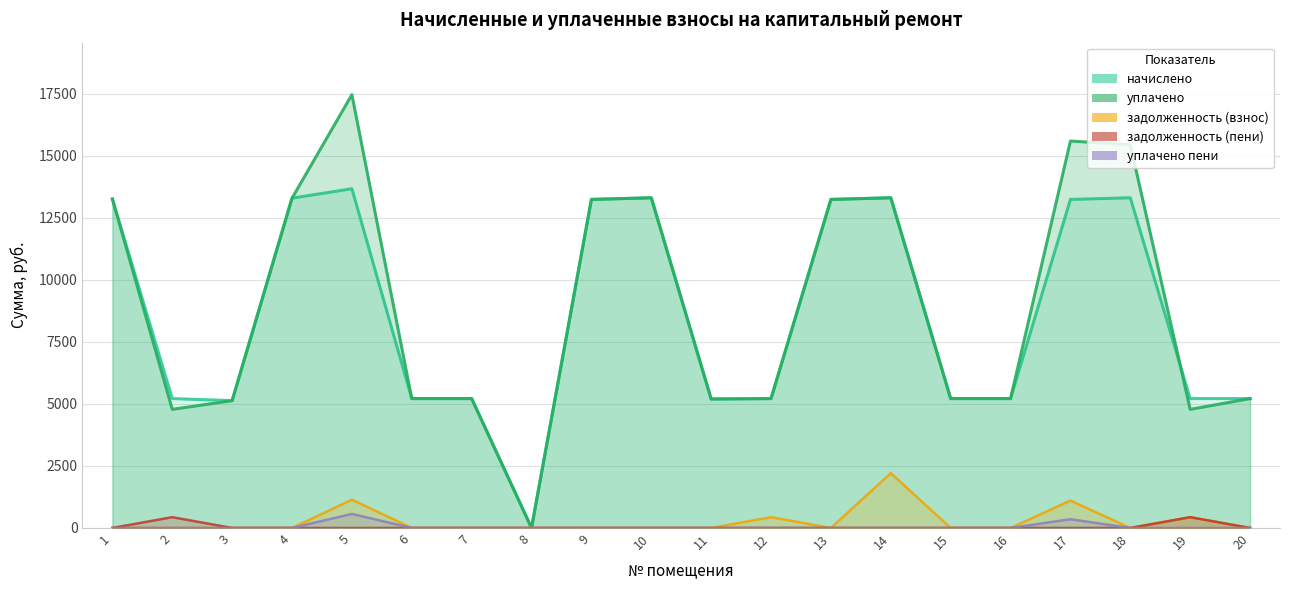

At which category is the sum across all series the highest?

5